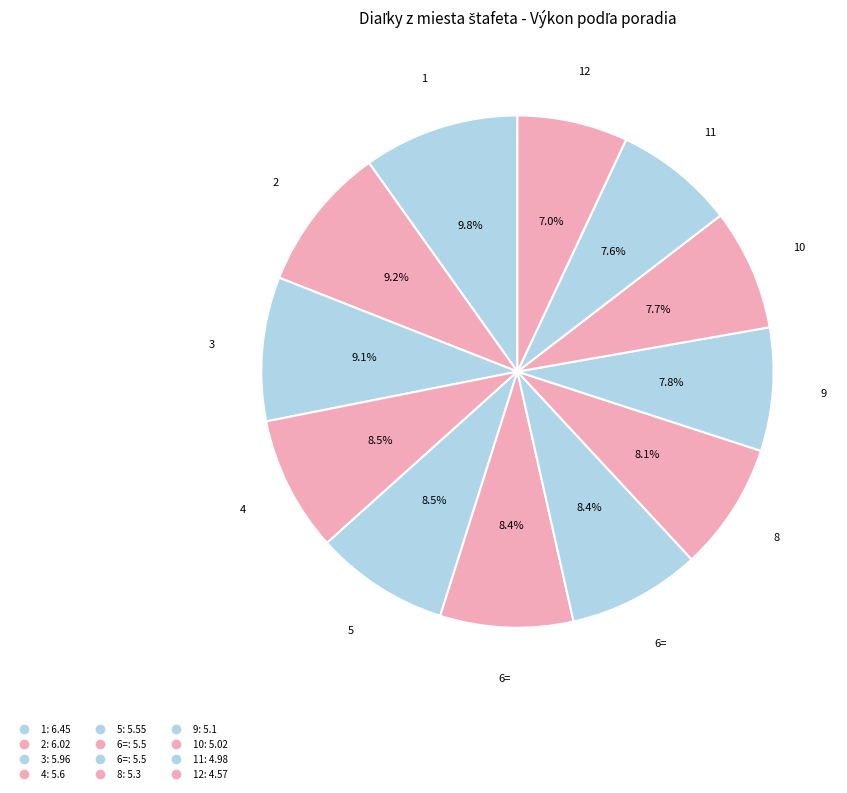

How many slices are in this pie chart?

12